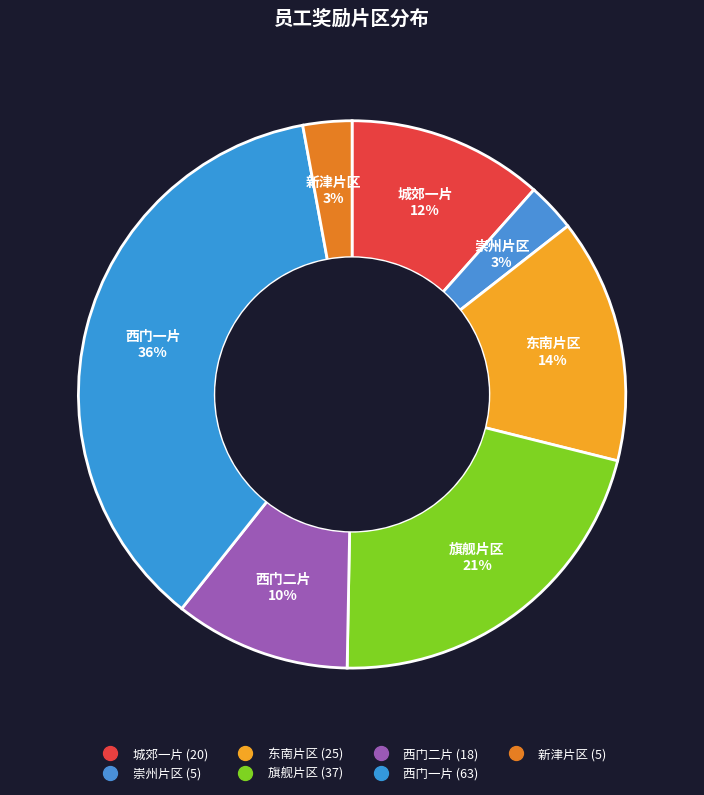

How many slices are in this pie chart?

7